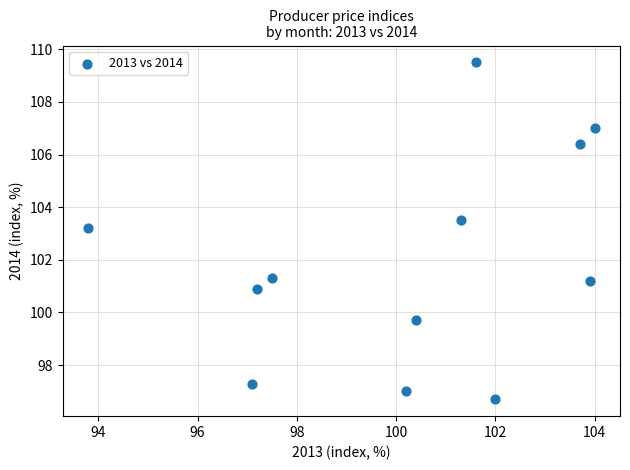

What is the average X value?

100.2